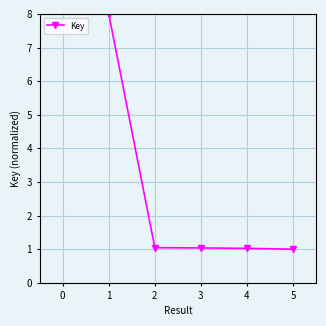

What is the maximum value shown in the chart?

8.0